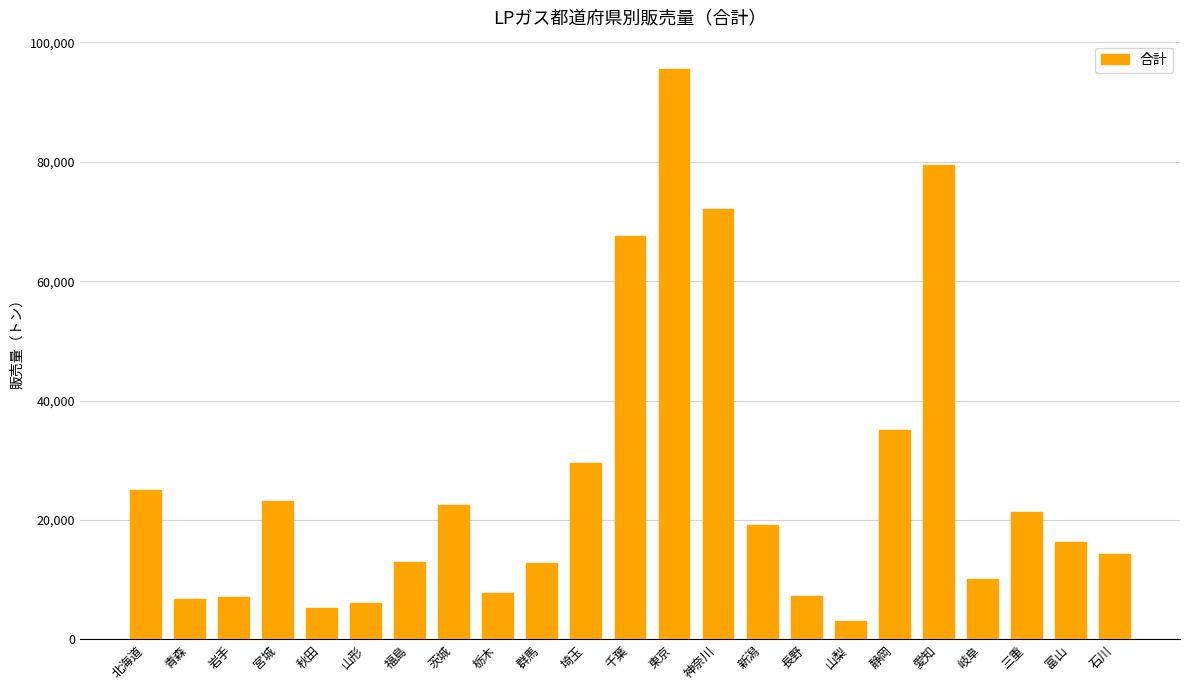

Which label corresponds to the largest value in the chart?

東京